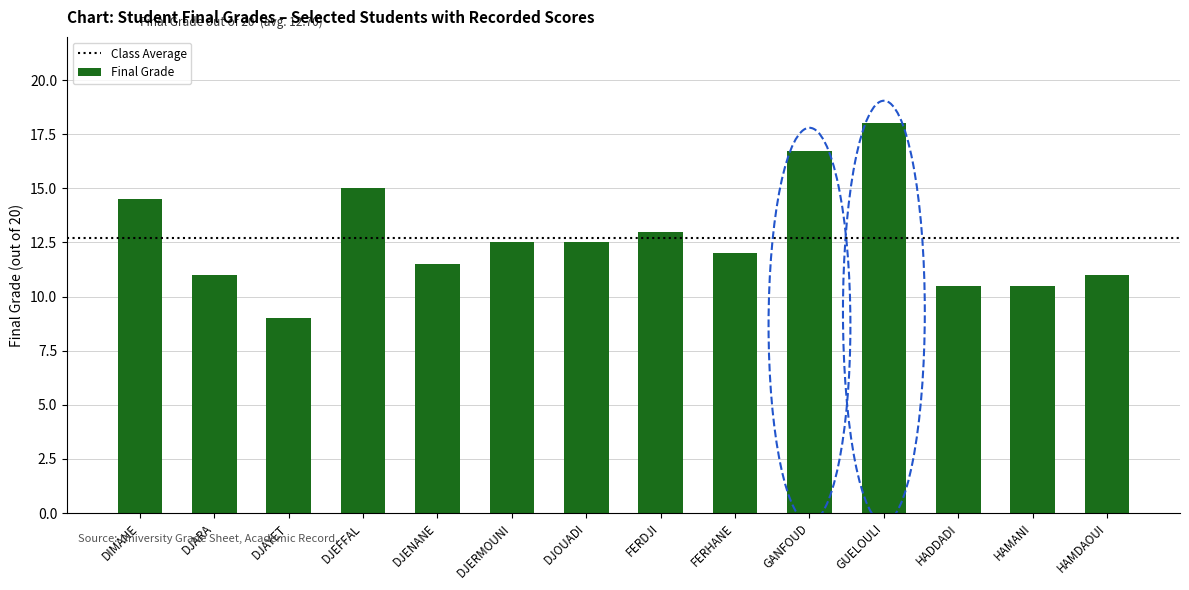

The chart shows a value of 11.0 at DJARA. True or false?

True